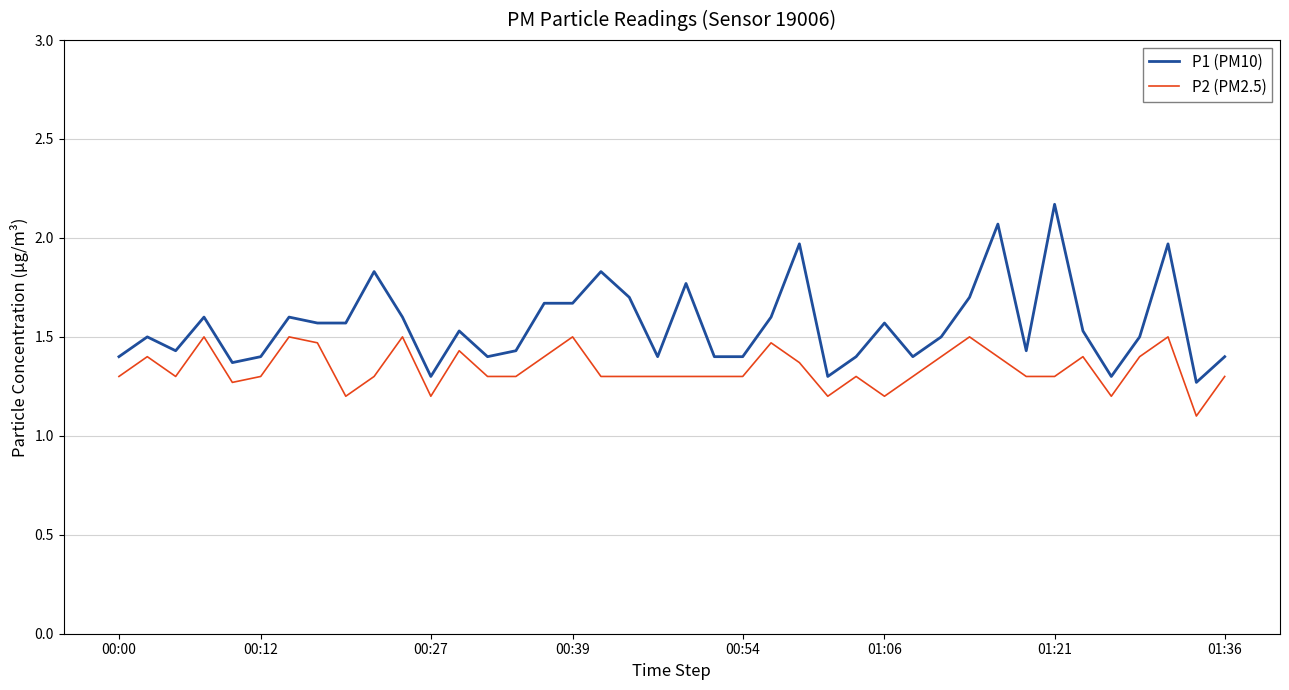

Which series has the largest total across all categories?

P1 (PM10)